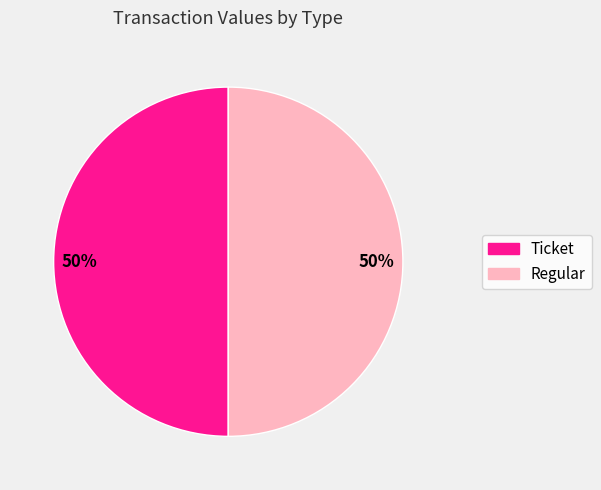

Do Regular and Ticket together represent more than half of the pie?

Yes